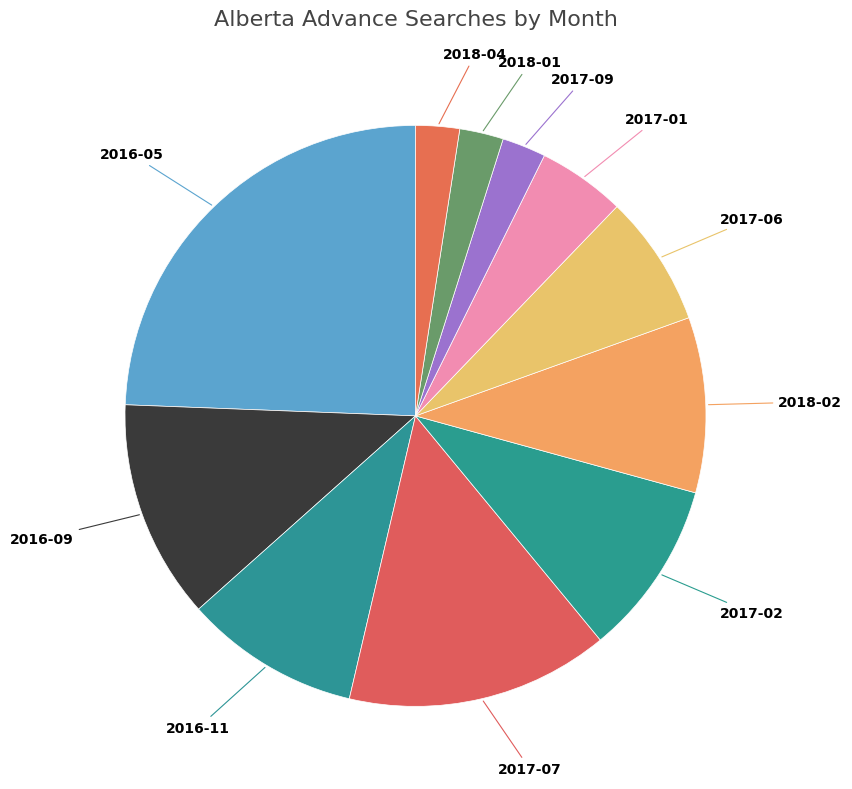

Is there a majority slice in this chart?

No